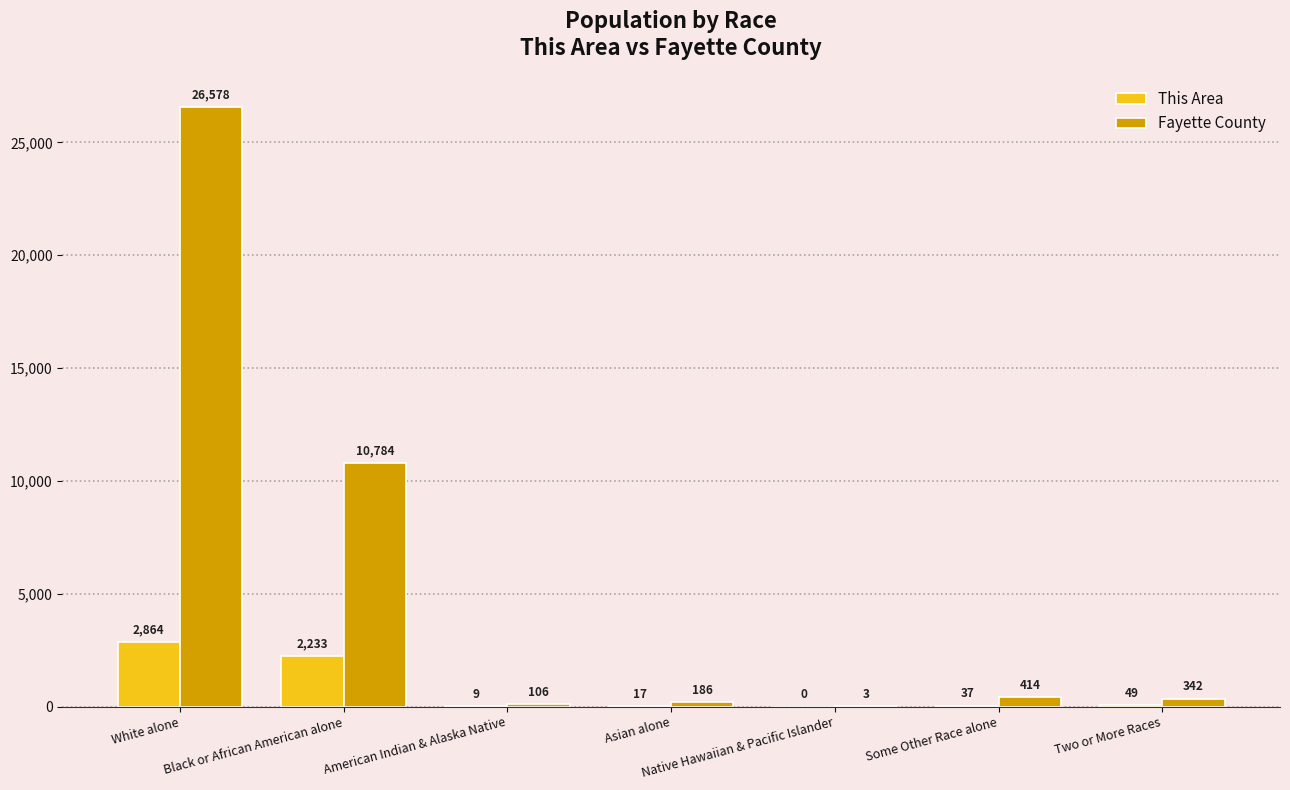

Reading right to left, extract all data points from this chart.

This Area: Two or More Races=49	Some Other Race alone=37	Native Hawaiian & Pacific Islander=0	Asian alone=17	American Indian & Alaska Native=9	Black or African American alone=2233	White alone=2864
Fayette County: Two or More Races=342	Some Other Race alone=414	Native Hawaiian & Pacific Islander=3	Asian alone=186	American Indian & Alaska Native=106	Black or African American alone=10784	White alone=26578